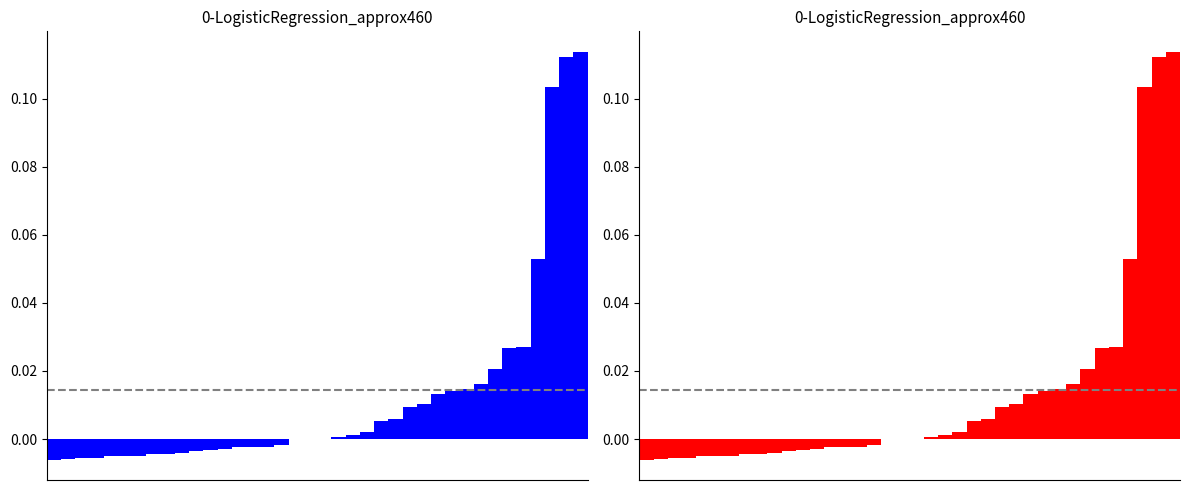

What is the value of the 35th bar from the left?

0.1